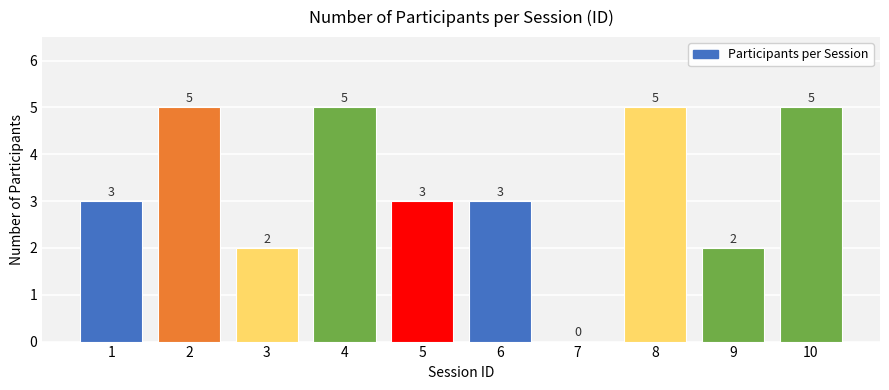

The chart shows a value of 0 at 9. True or false?

False